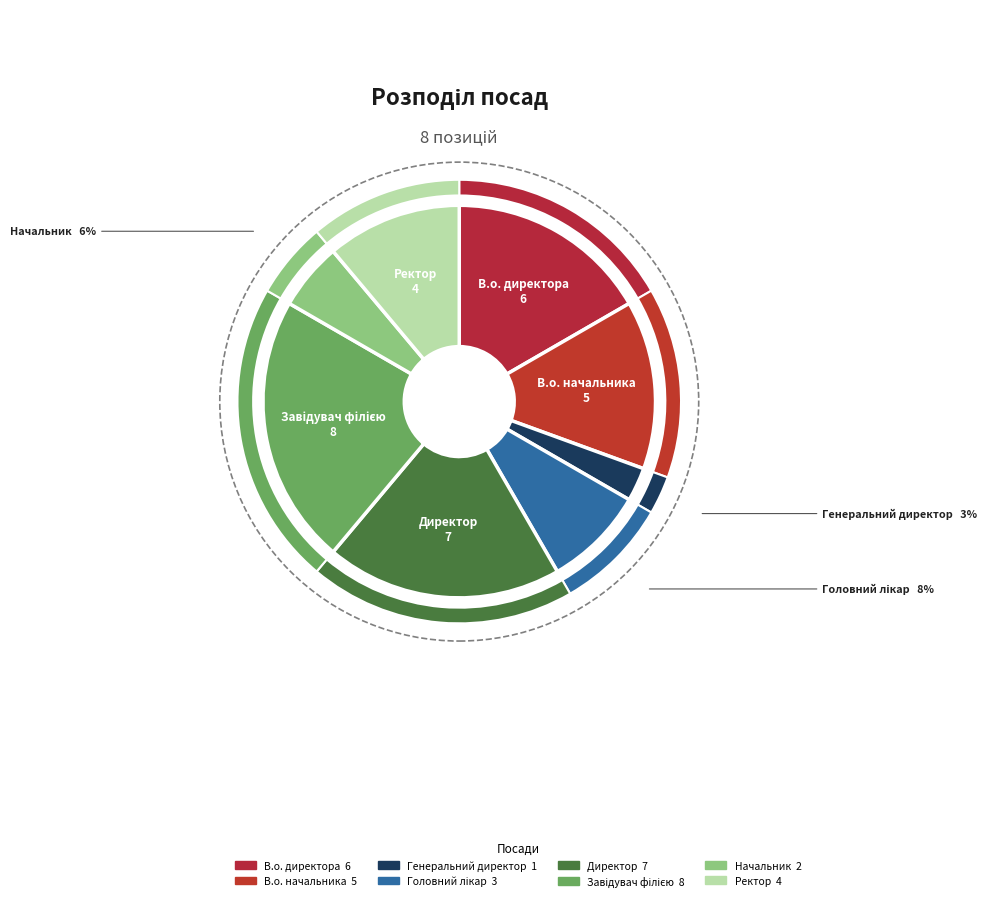

Combined, do Директор and Головний лікар account for over 50%?

No